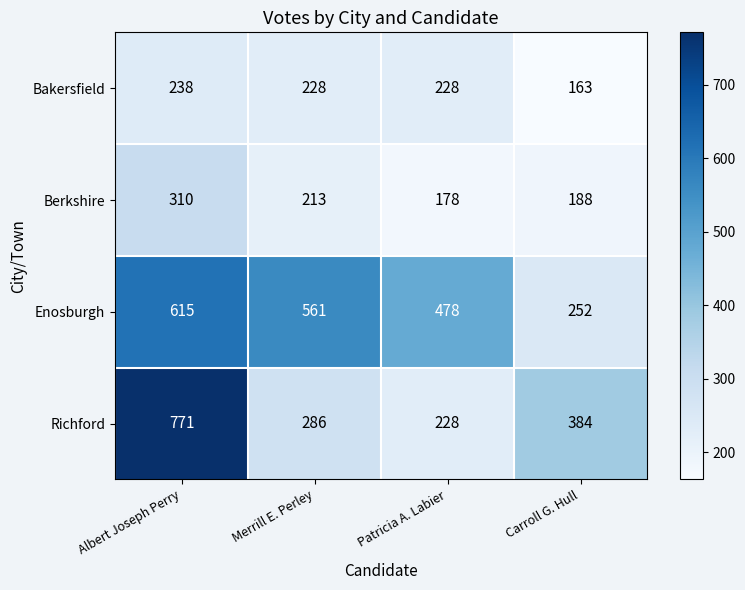

What is the spread (max minus min) of values at Carroll G. Hull?

221